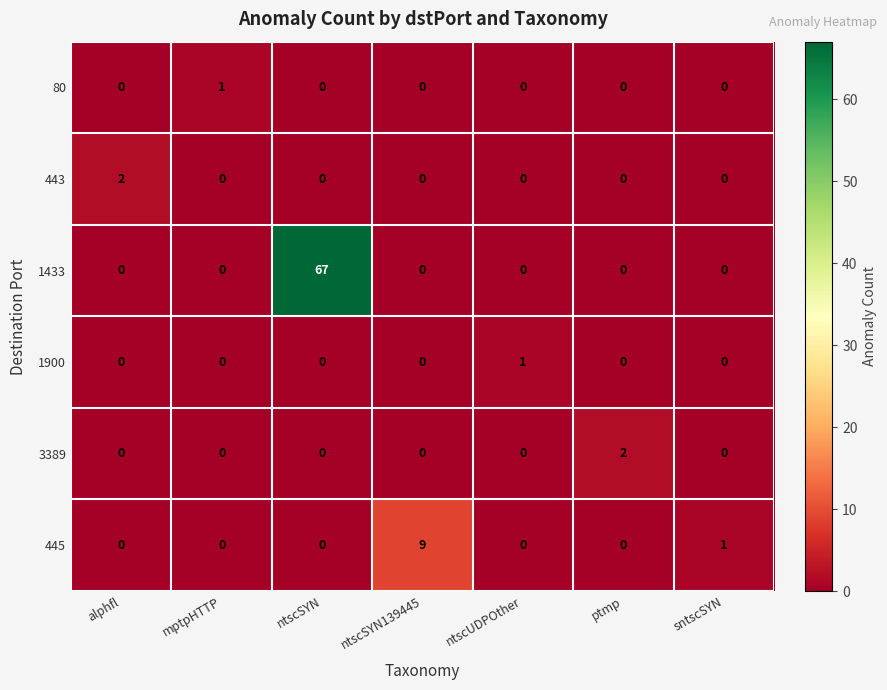

What is the total value across all series at ntscSYN?

67